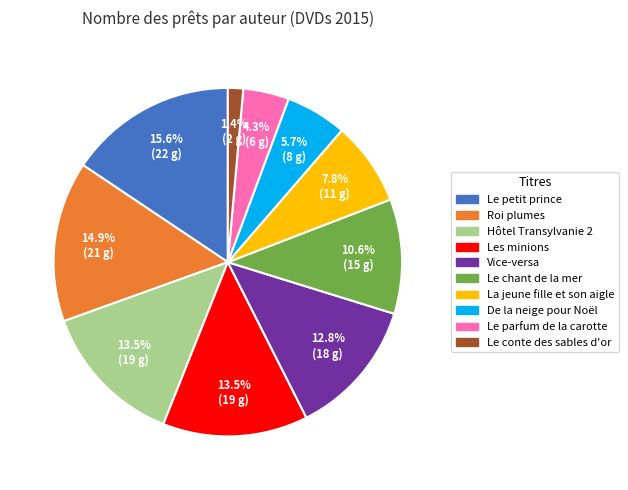

Does any single category account for the majority?

No